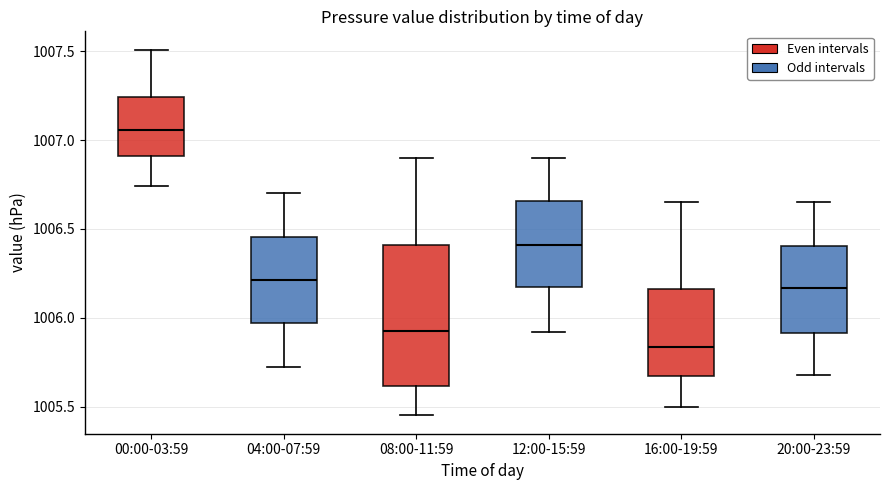

Reading left to right, transcribe this box plot: for each box, give where its median line is, the range the box spans, and where its two whiskers end, as read against the y-axis. The values are not printed on the chart, so give them approximately, as read against the axis.

00:00-03:59: median 1007.05, box 1006.90 to 1007.25, whiskers 1006.75 to 1007.50
04:00-07:59: median 1006.20, box 1005.95 to 1006.45, whiskers 1005.70 to 1006.70
08:00-11:59: median 1005.95, box 1005.60 to 1006.40, whiskers 1005.45 to 1006.90
12:00-15:59: median 1006.40, box 1006.15 to 1006.65, whiskers 1005.90 to 1006.90
16:00-19:59: median 1005.85, box 1005.65 to 1006.15, whiskers 1005.50 to 1006.65
20:00-23:59: median 1006.15, box 1005.90 to 1006.40, whiskers 1005.70 to 1006.65